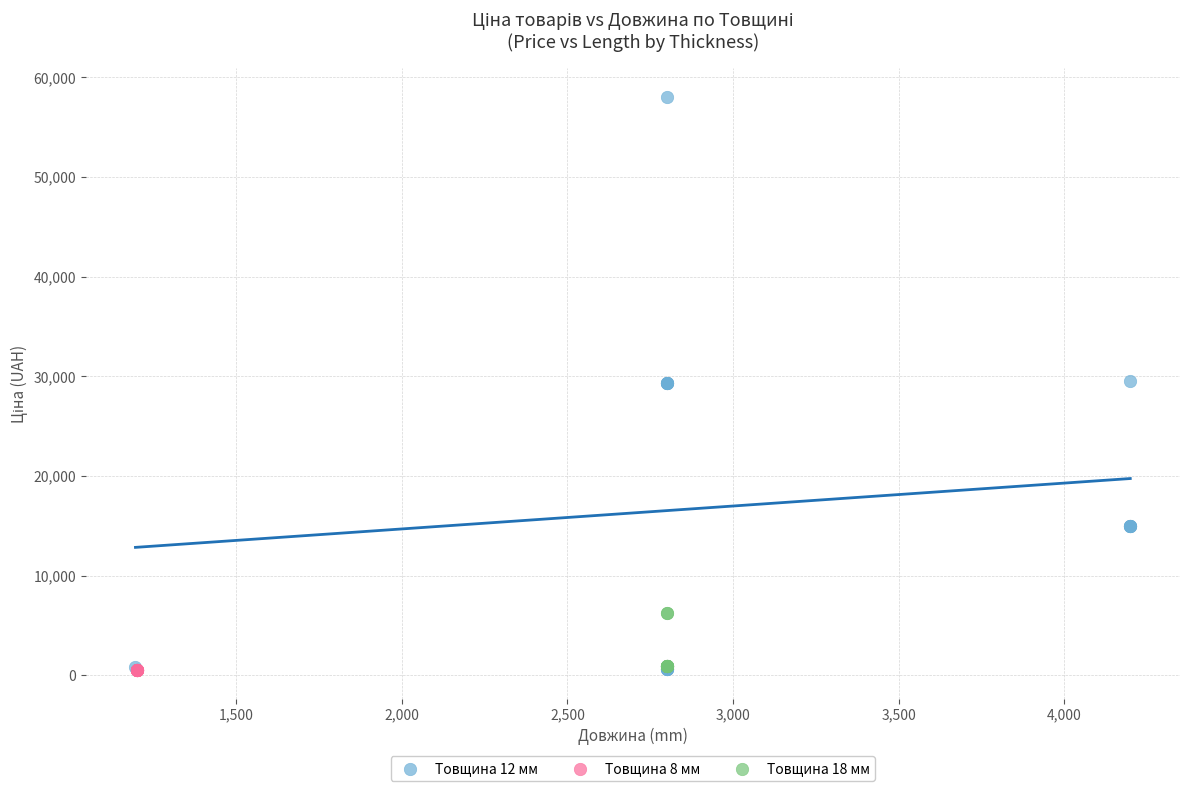

What are all the series names shown in the legend?

Товщина 12 мм, Товщина 8 мм, Товщина 18 мм